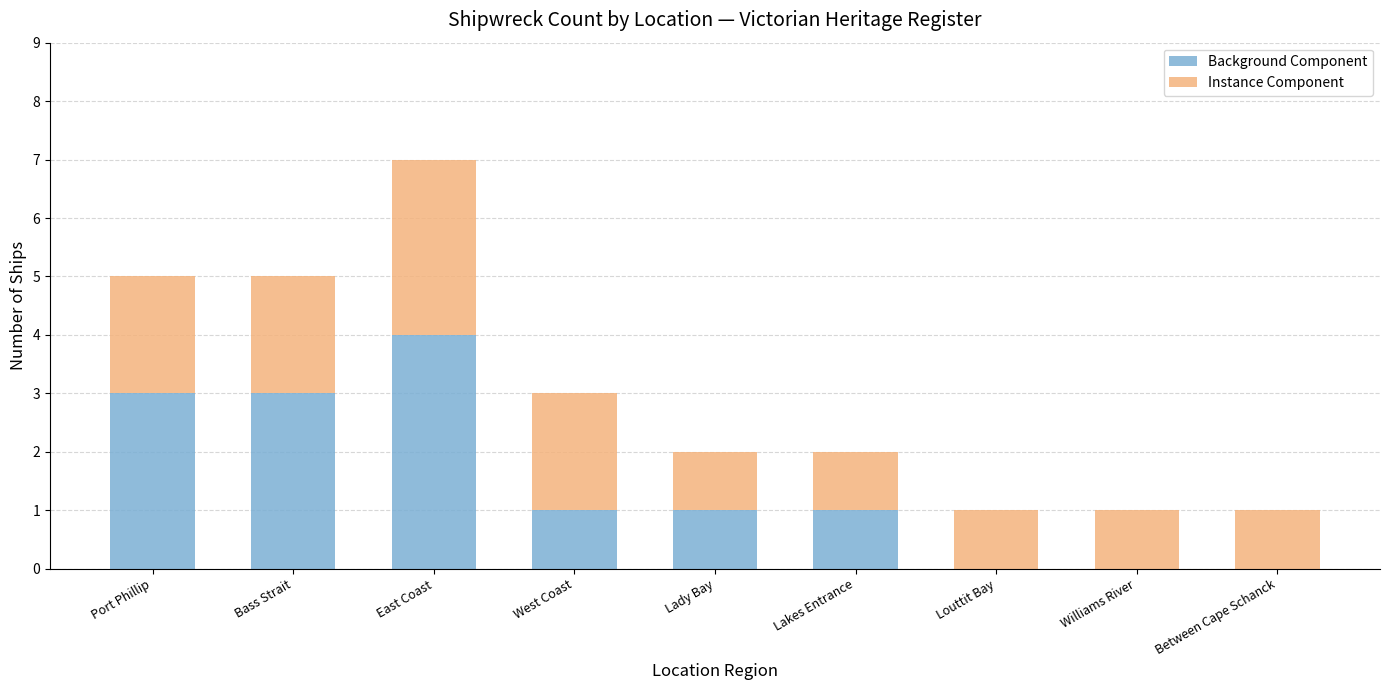

At which category is the sum across all series the highest?

East Coast